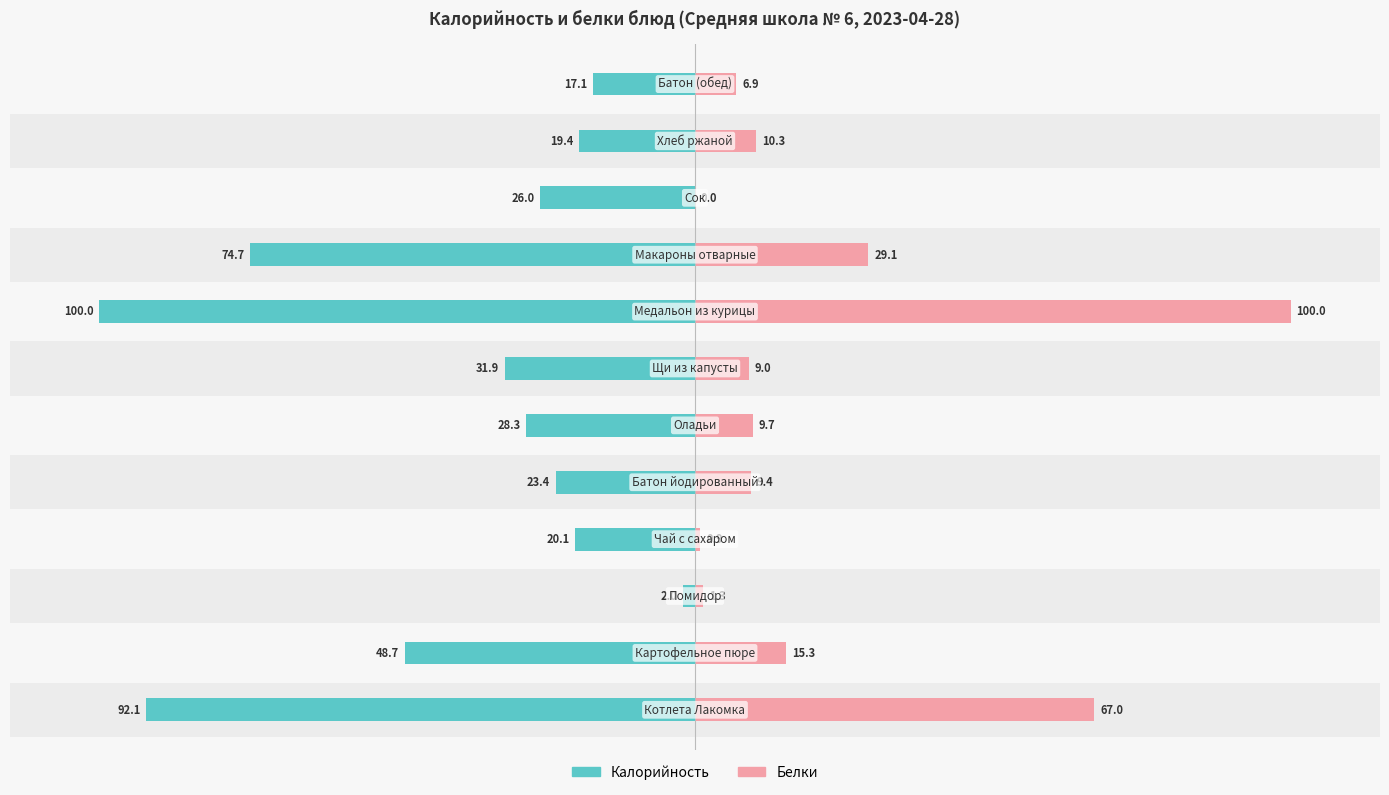

What is the difference between the Белки values at 0 and 1?

51.8